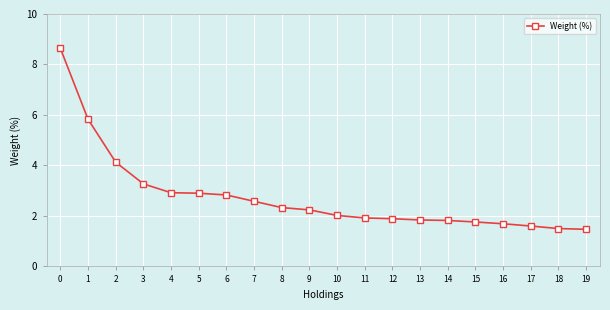

True or false: the data shows 2.3 at 8.

True